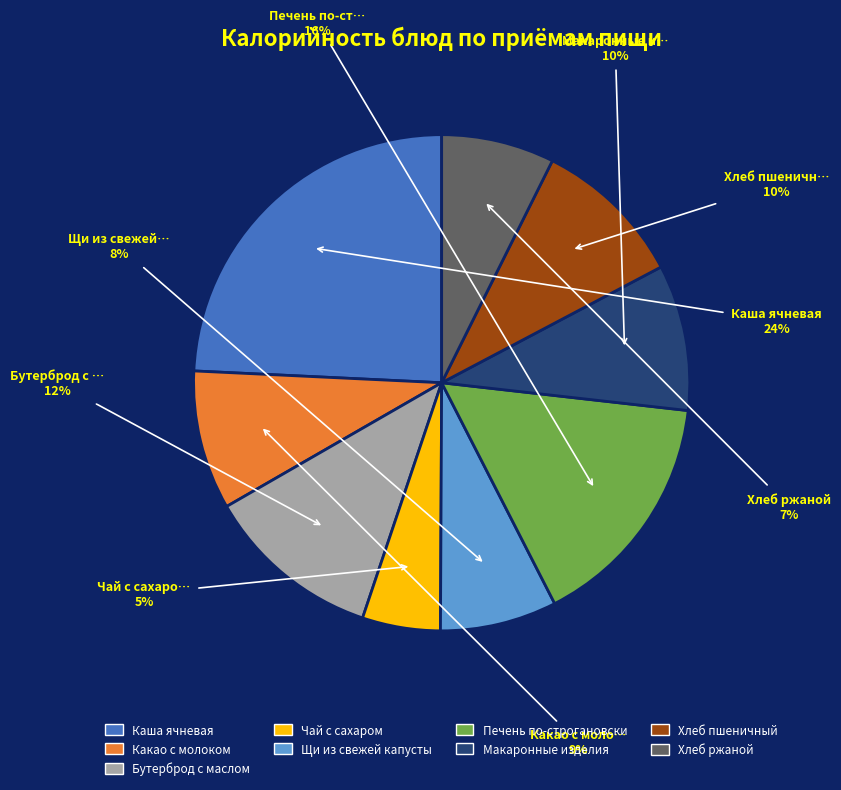

Is there any slice that represents more than half of the pie?

No